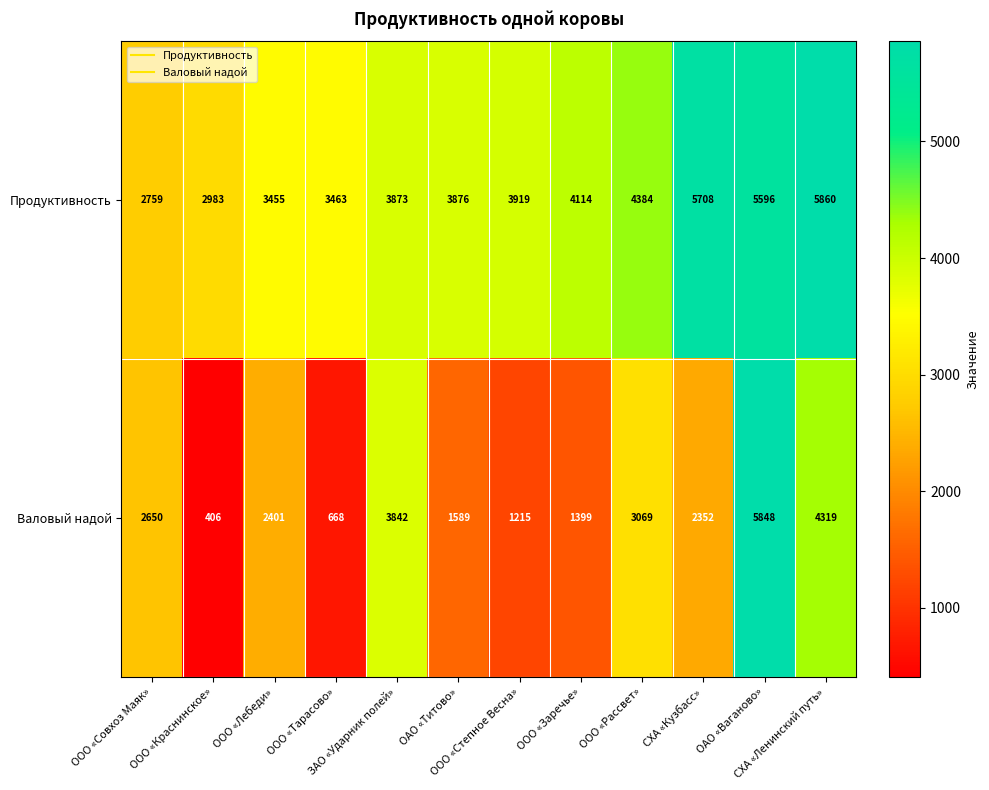

Rank the series at ООО «Совхоз Маяк» from highest to lowest value.

Продуктивность, Валовый надой